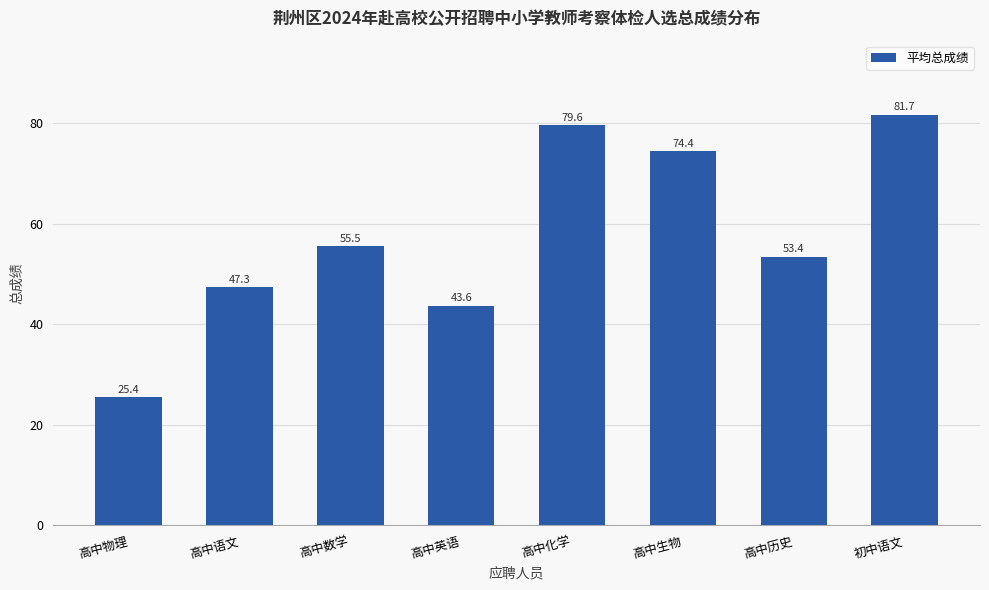

List the labels in order of value, smallest first.

高中物理, 高中英语, 高中语文, 高中历史, 高中数学, 高中生物, 高中化学, 初中语文